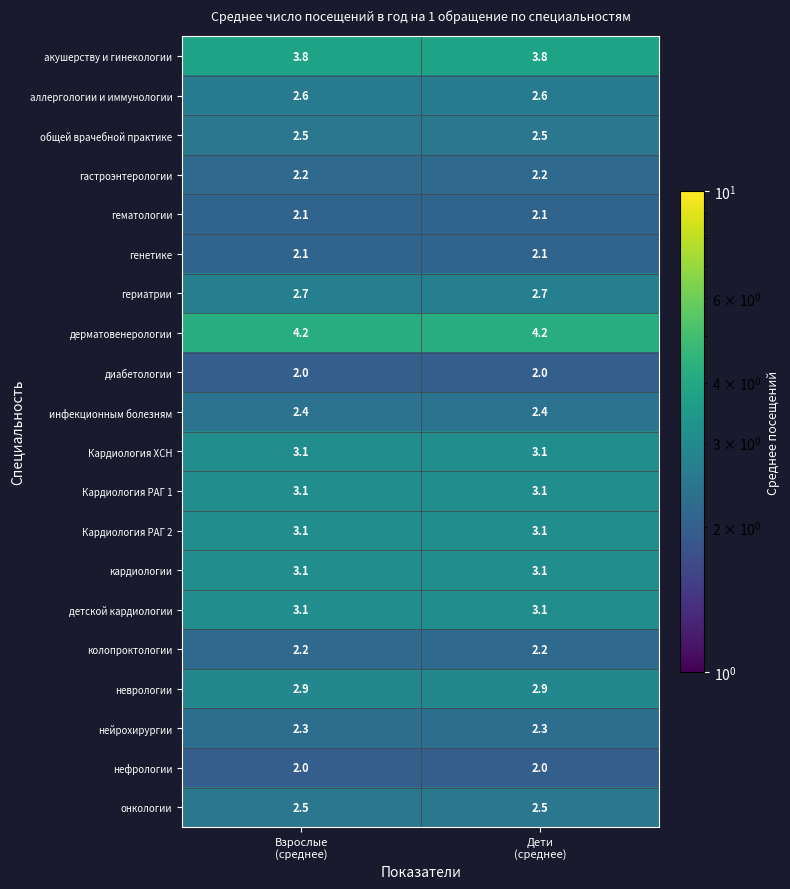

Which series has the largest total across all categories?

дерматовенерологии